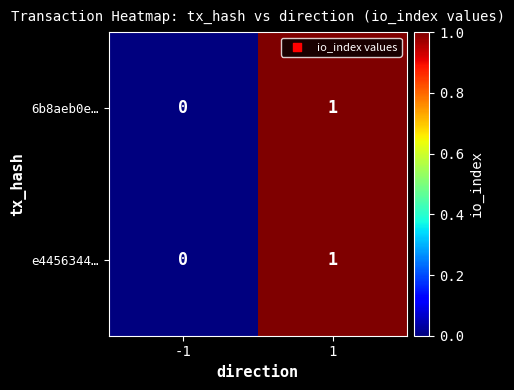

The 6b8aeb0e… series shows 0 at -1. True or false?

True